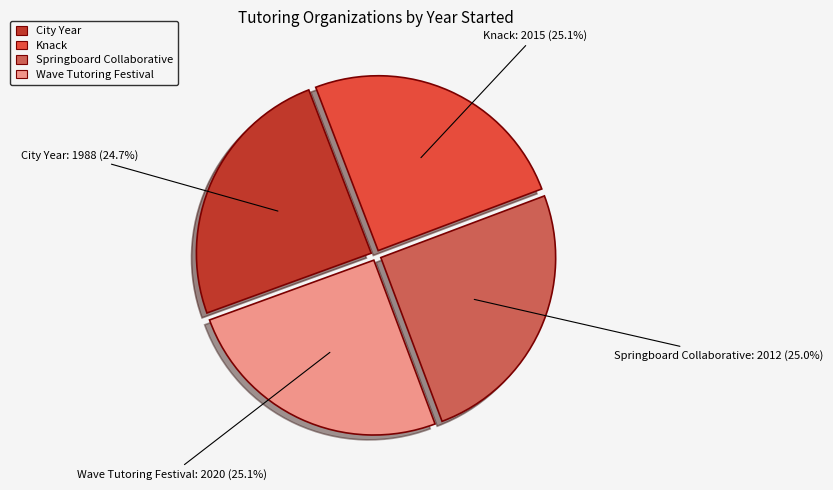

To the nearest percent, what is the combined percentage of Springboard Collaborative and City Year?

50%